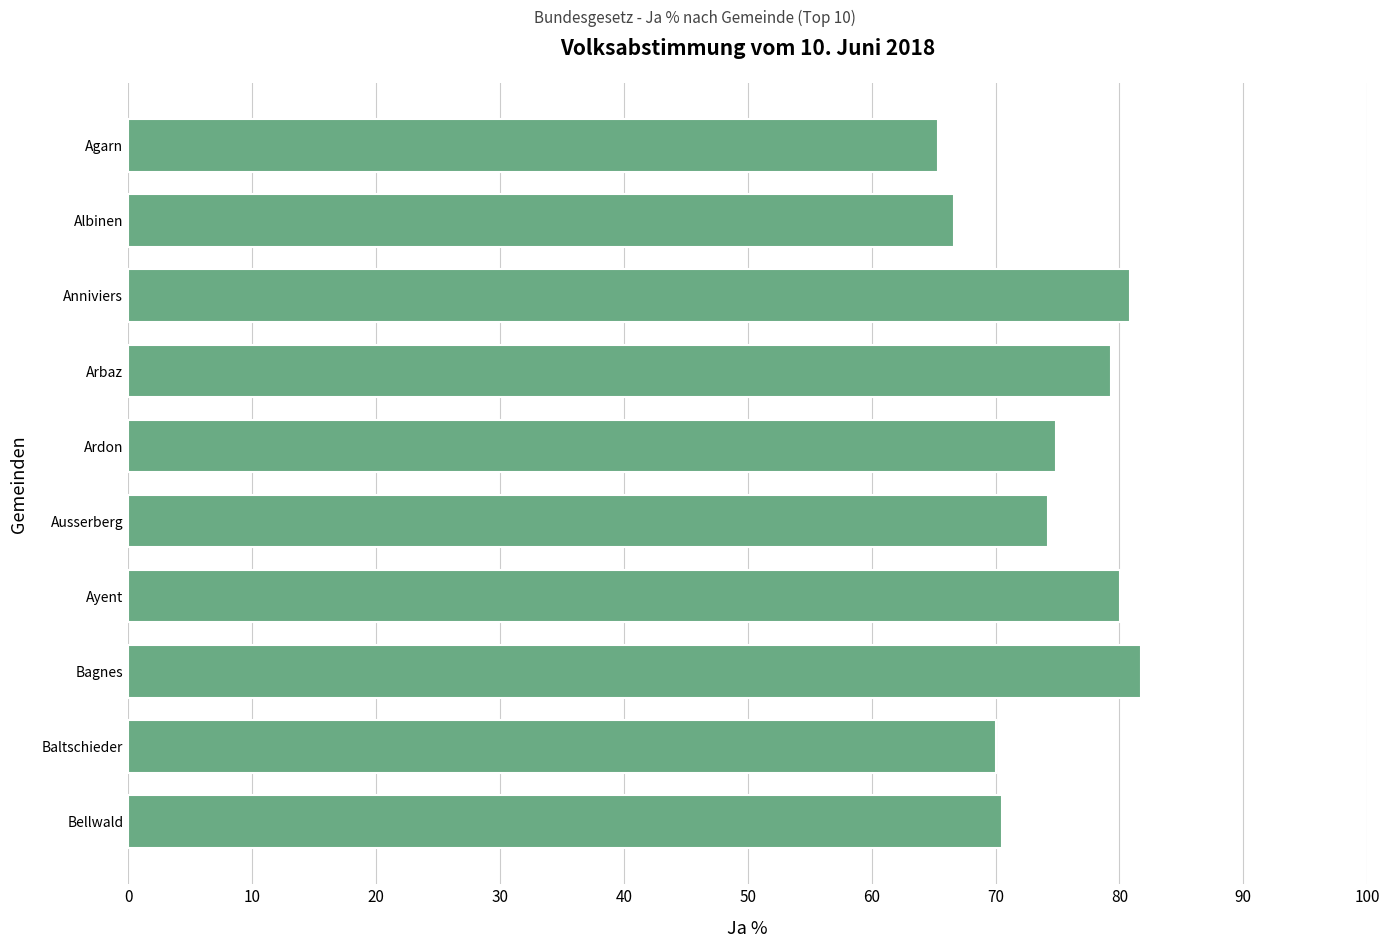

What is the label of the 7th bar from the top?

Ayent